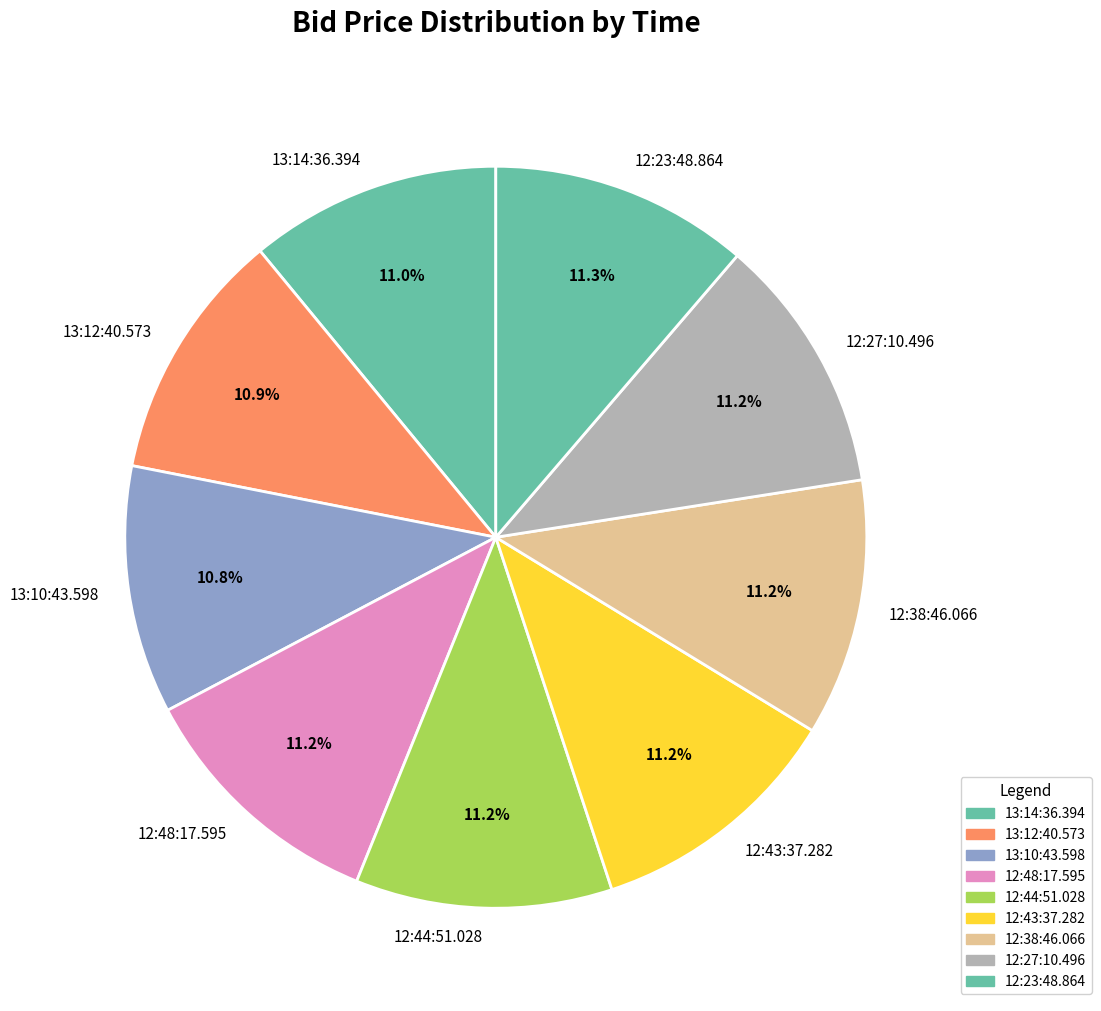

Is it true that 12:43:37.282 is 23% of the pie?

False